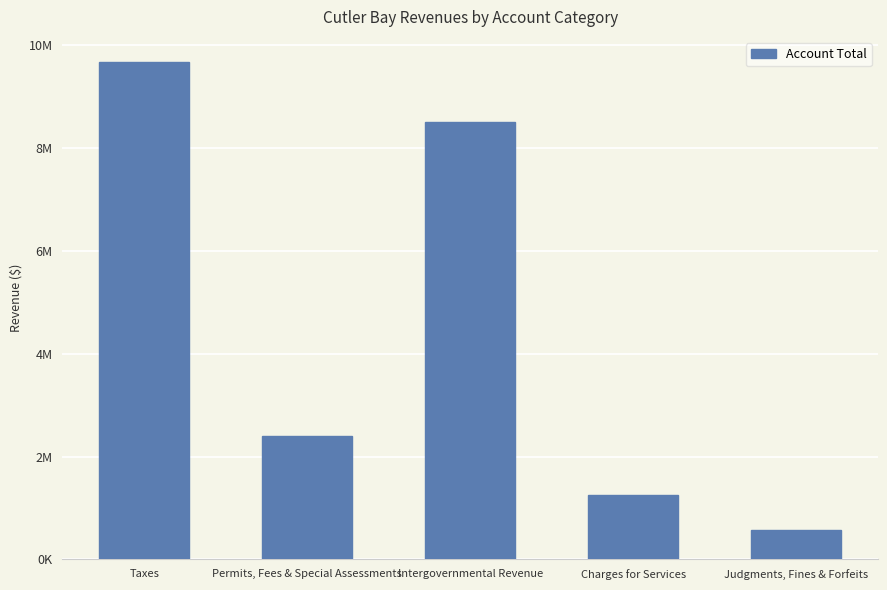

List the labels in order of value, smallest first.

Judgments, Fines & Forfeits, Charges for Services, Permits, Fees & Special Assessments, Intergovernmental Revenue, Taxes